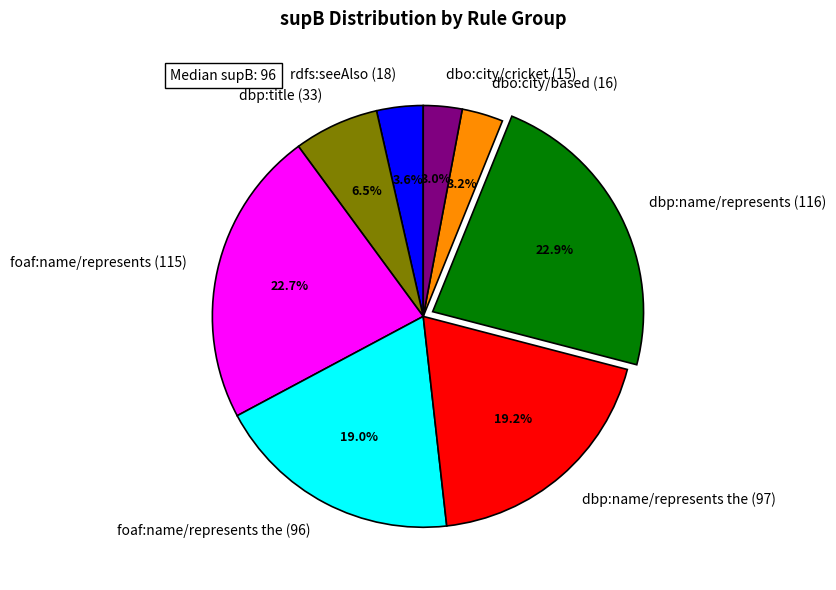

Approximately how many times larger is the value at dbp:name/represents (116) compared to rdfs:seeAlso (18)?

6.4